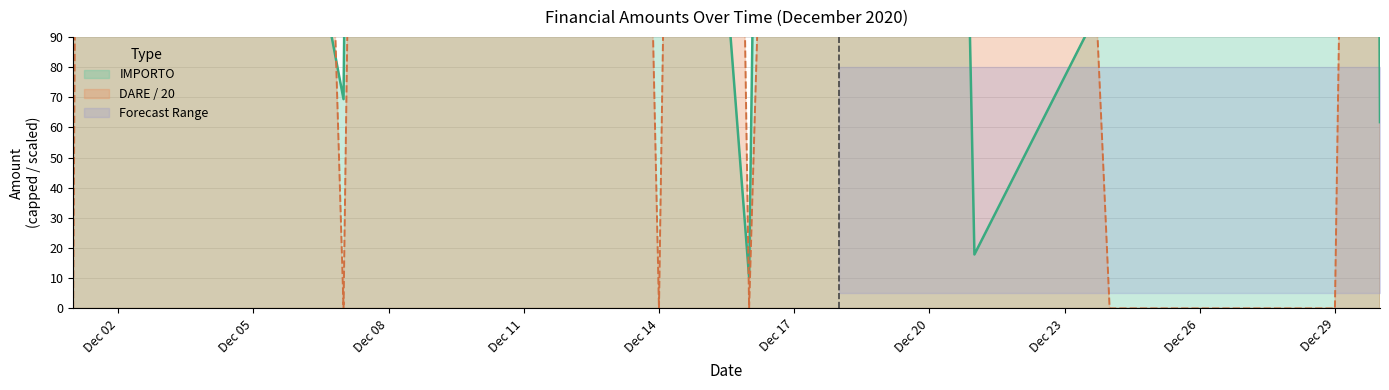

How many categories are shown in the chart?

14